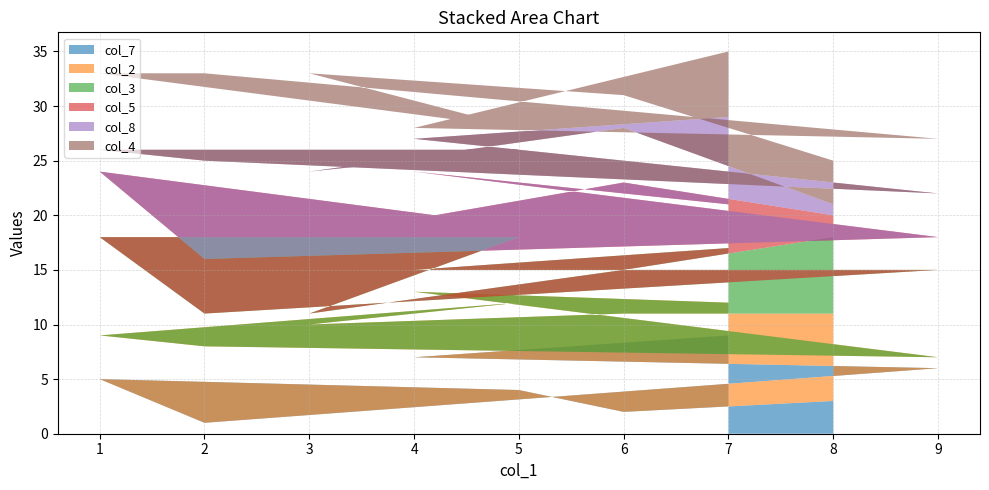

Reading left to right, transcribe all the data shown in this chart.

col_7: 8=3	6=2	3=8	5=4	1=5	2=1	9=6	4=7	7=9
col_2: 8=8	6=9	3=2	5=8	1=4	2=7	9=1	4=6	7=3
col_3: 8=7	6=4	3=1	5=6	1=9	2=3	9=8	4=2	7=5
col_5: 8=2	6=8	3=7	5=1	1=6	2=5	9=3	4=9	7=4
col_8: 8=1	6=5	3=6	5=7	1=2	2=9	9=4	4=3	7=8
col_4: 8=4	6=3	3=9	5=2	1=7	2=8	9=5	4=1	7=6